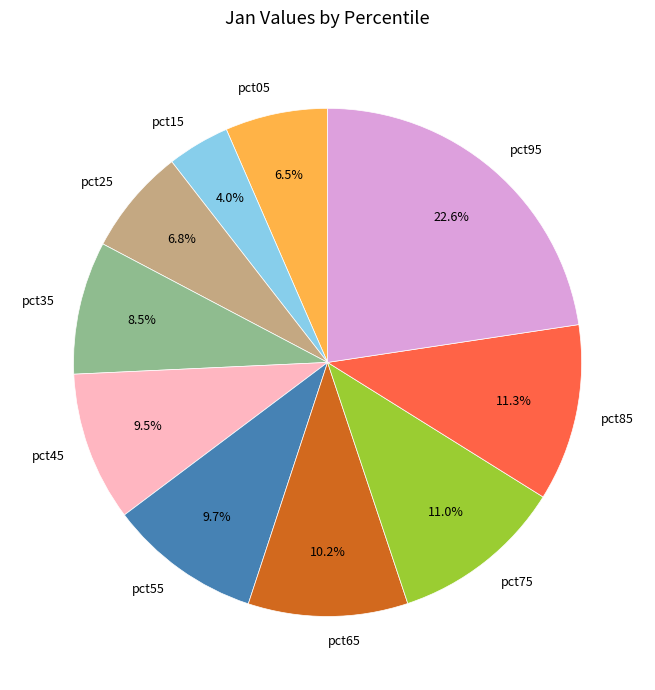

Which category has the biggest portion of the pie?

pct95